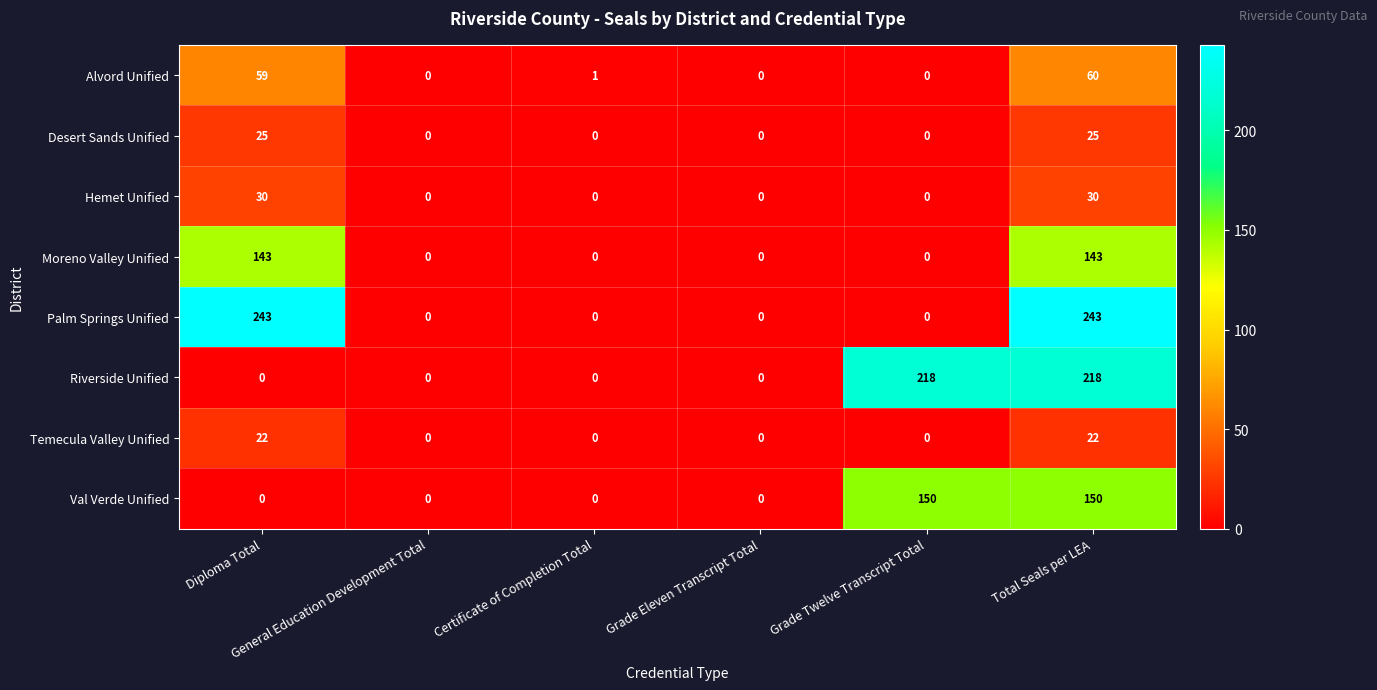

Rank the series by their maximum value, from highest to lowest.

Palm Springs Unified, Riverside Unified, Val Verde Unified, Moreno Valley Unified, Alvord Unified, Hemet Unified, Desert Sands Unified, Temecula Valley Unified